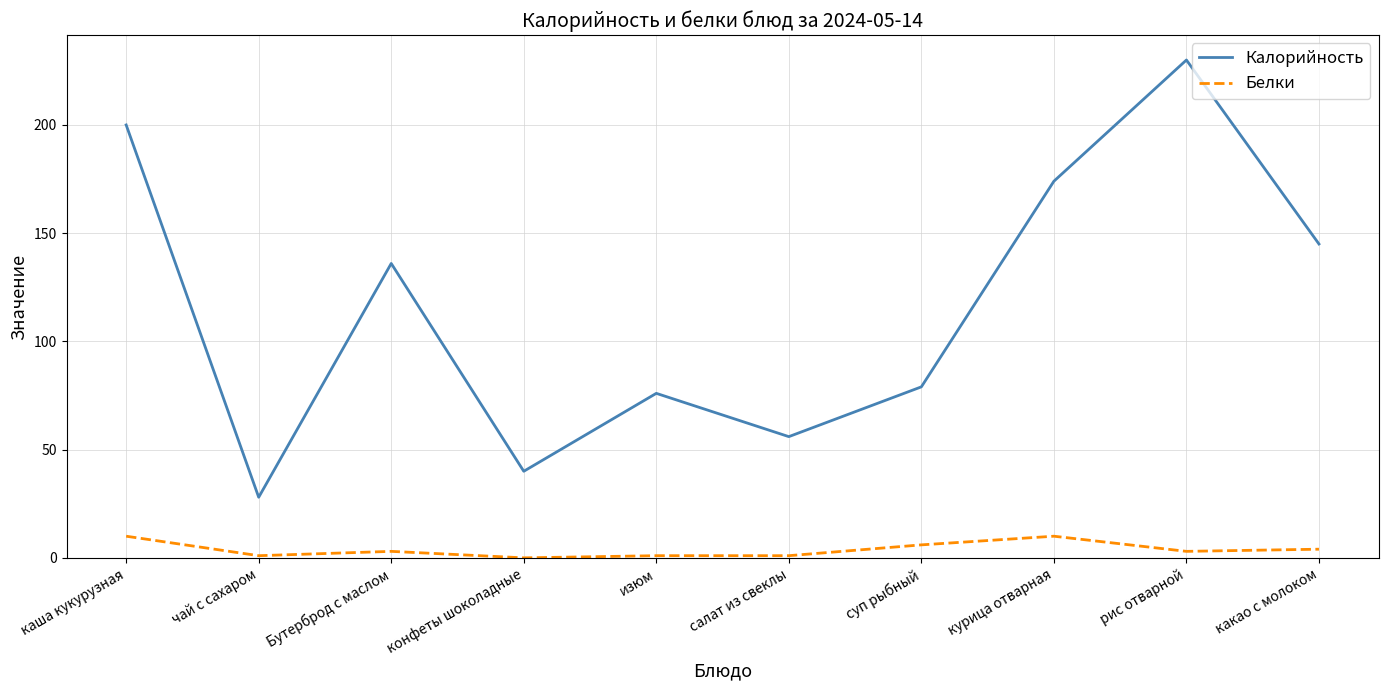

True or false: Белки and Калорийность cross at least once.

False